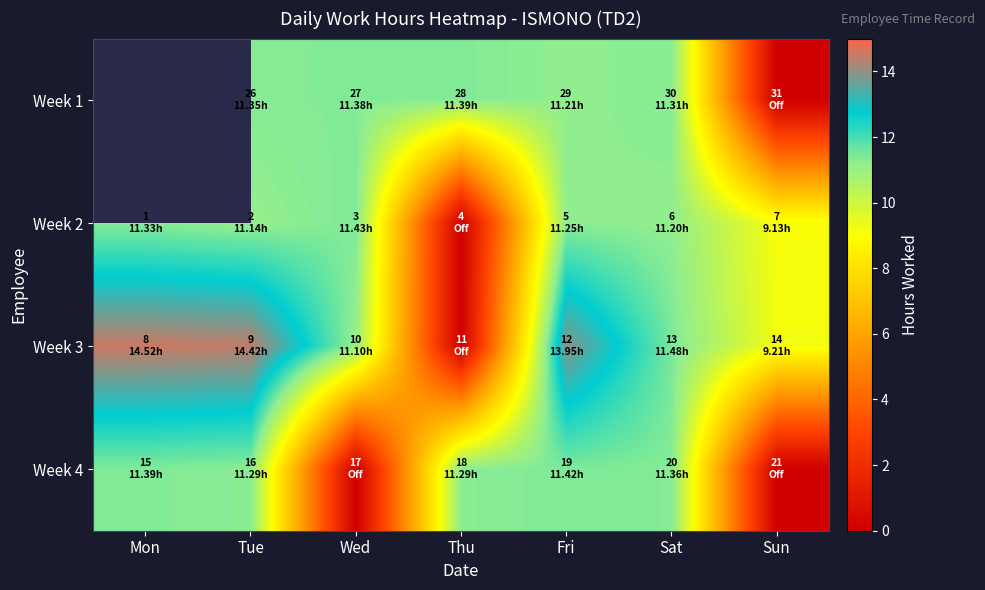

Which series has the widest spread of values?

Week 3